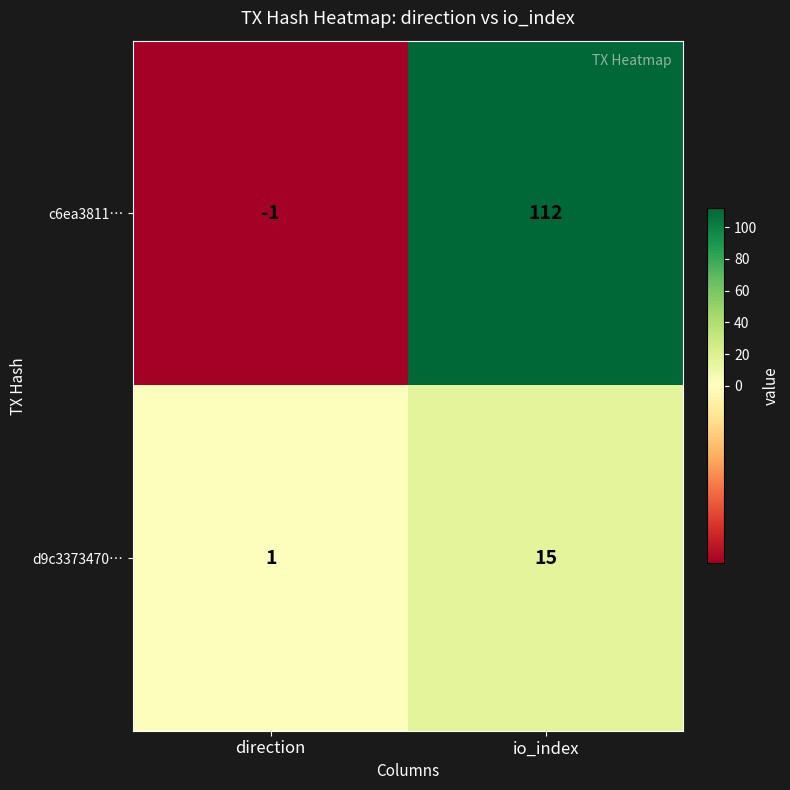

Count the number of categories in the chart.

2